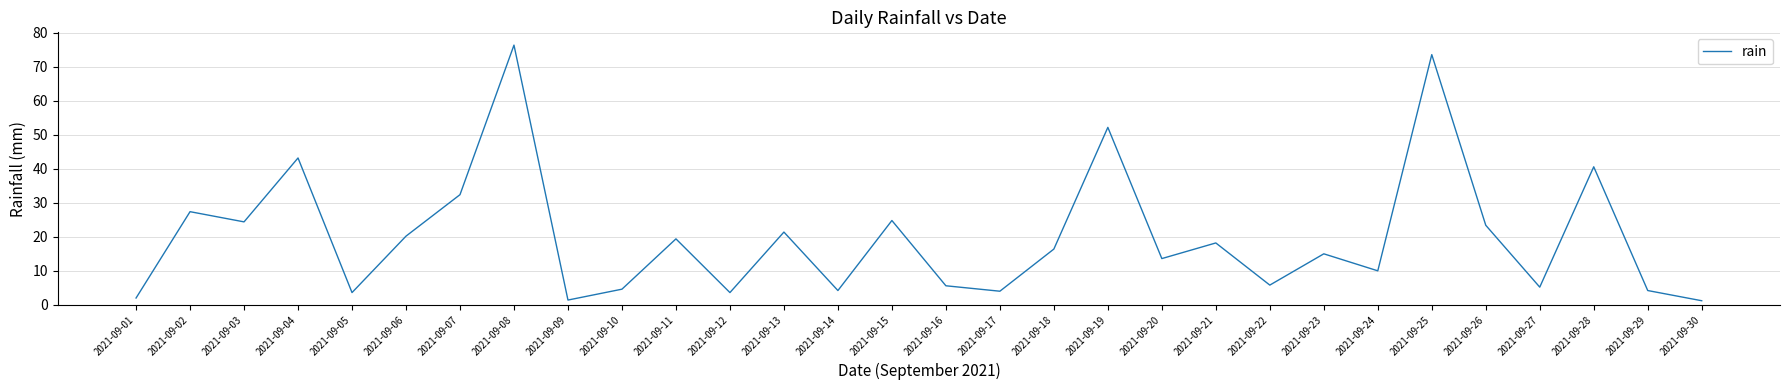

Which label corresponds to the largest value in the chart?

2021-09-08